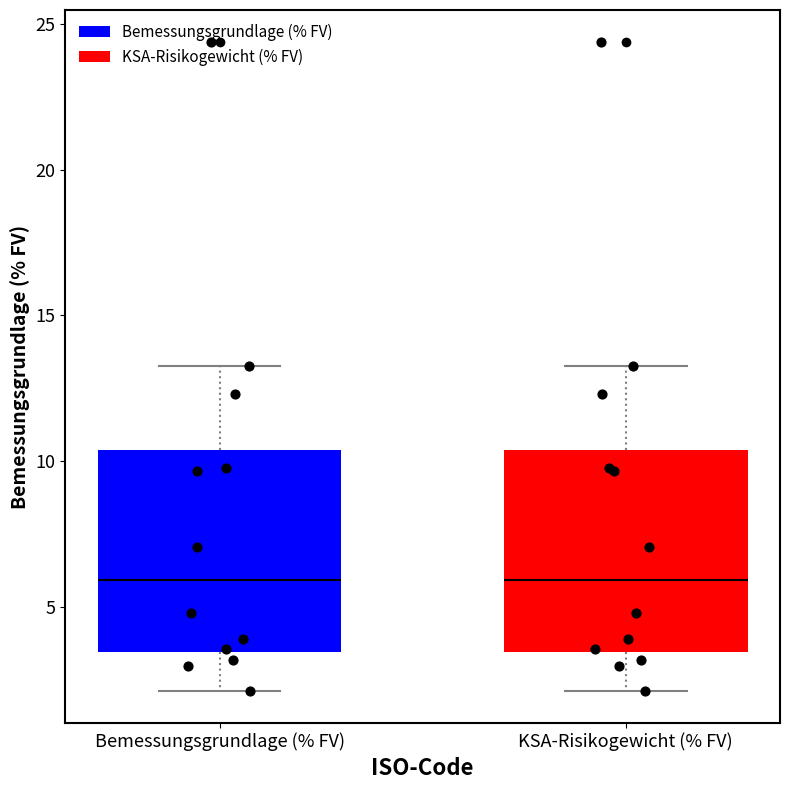

Reading left to right, read every box against the y-axis: the position of its median line, the range the box covers, and the ends of its whiskers. The values are not printed on the chart, so give them approximately, as read against the axis.

Bemessungsgrundlage (% FV): median 6.0, box 3.5 to 10.5, whiskers 2.0 to 13.5
KSA-Risikogewicht (% FV): median 6.0, box 3.5 to 10.5, whiskers 2.0 to 13.5